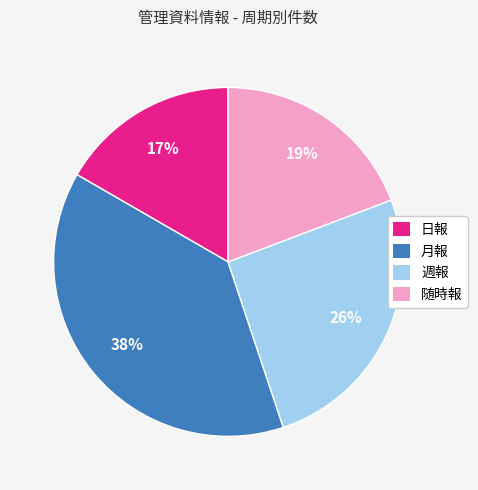

What is the ratio of the value at 週報 to the value at 月報?

0.7